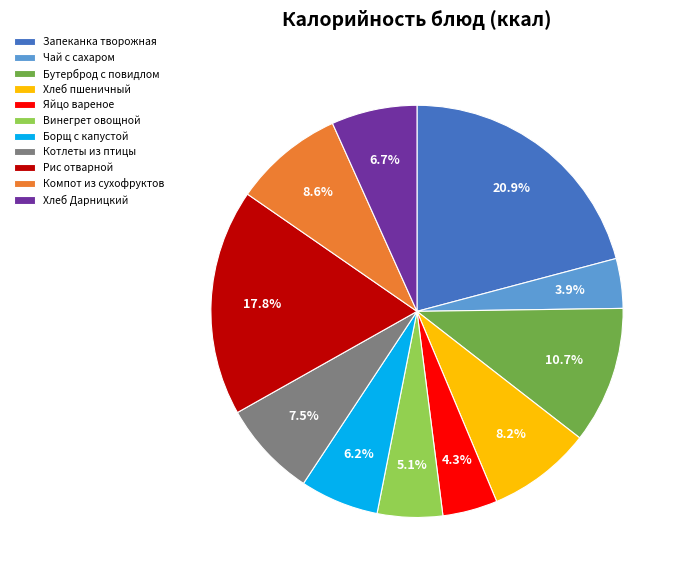

Combined, what portion of the pie is Чай с сахаром and Бутерброд с повидлом?

14.6%